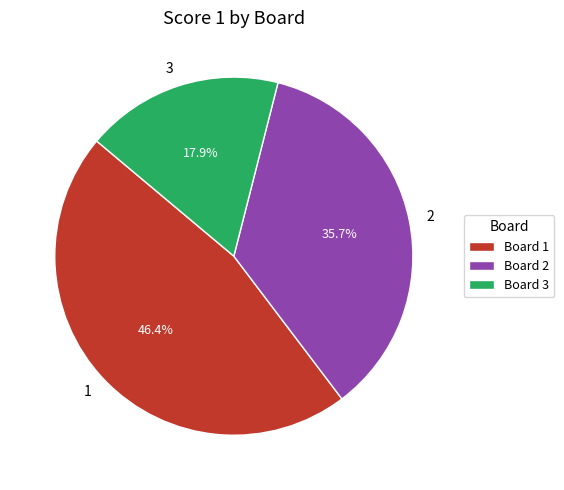

Which slice is the largest?

Board 1